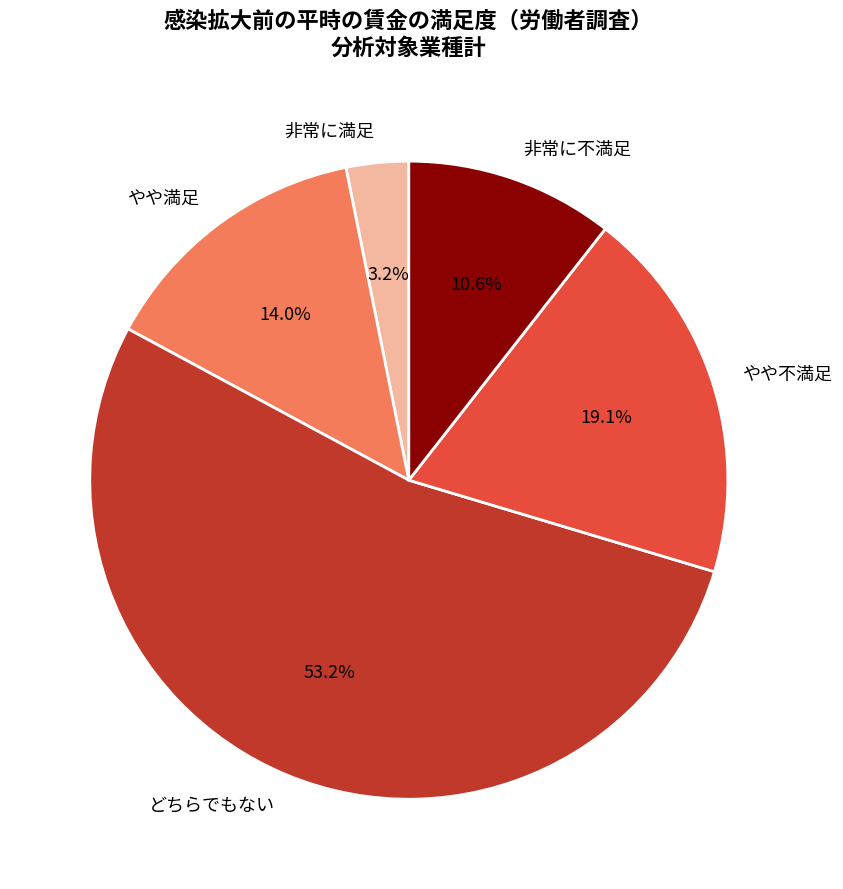

To the nearest percent, what is the difference between the largest and smallest slice percentages?

50%